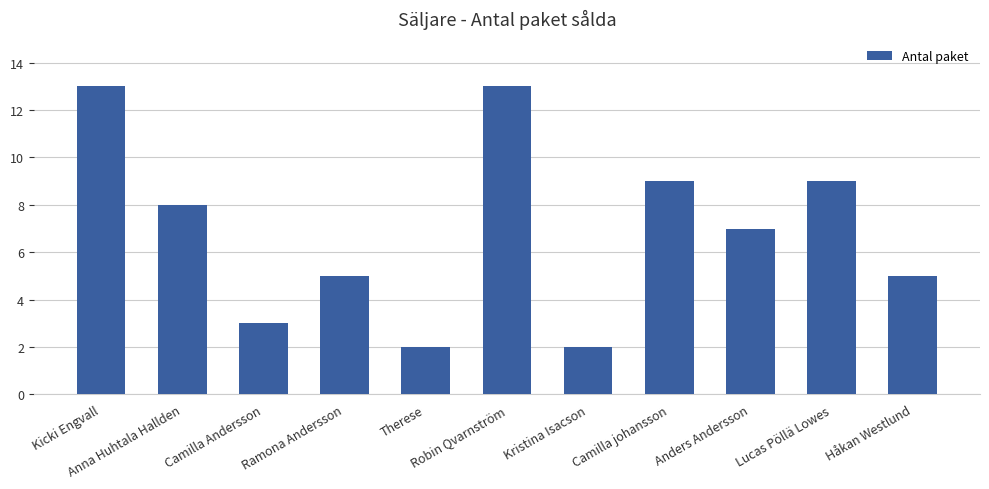

Reading left to right, extract all data points from this chart.

13	8	3	5	2	13	2	9	7	9	5